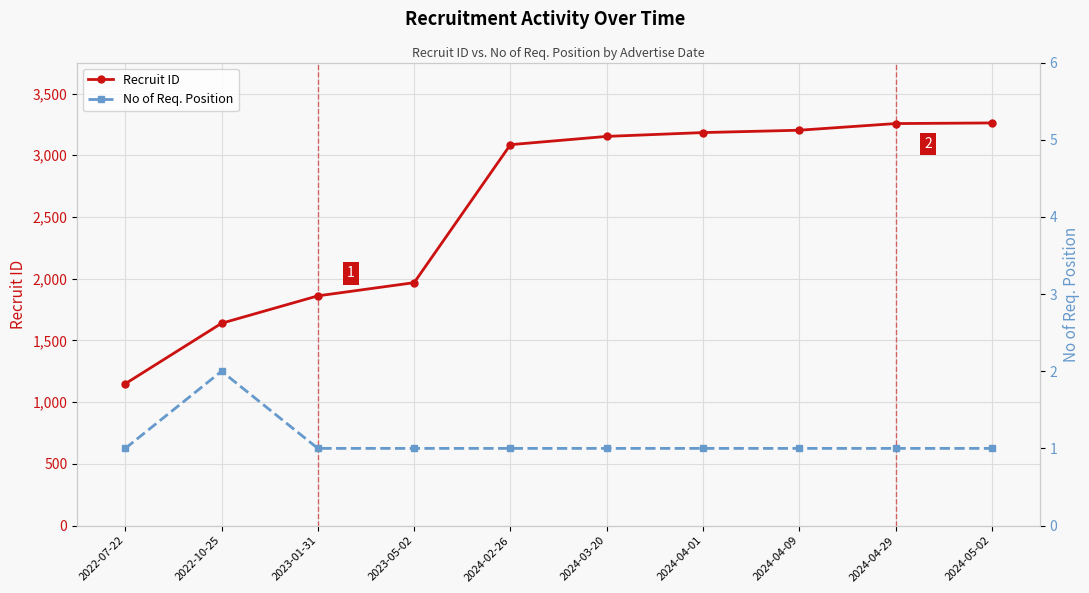

Between 2023-01-31 and 2022-07-22, which is larger?

2023-01-31